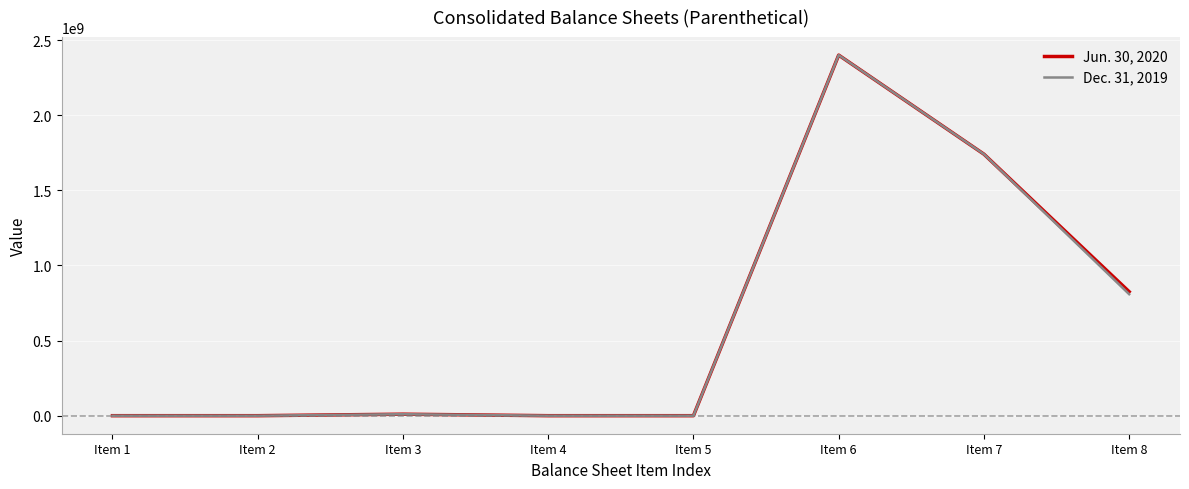

What is the difference between the second highest and minimum values in the Jun. 30, 2020 series?

1740815939